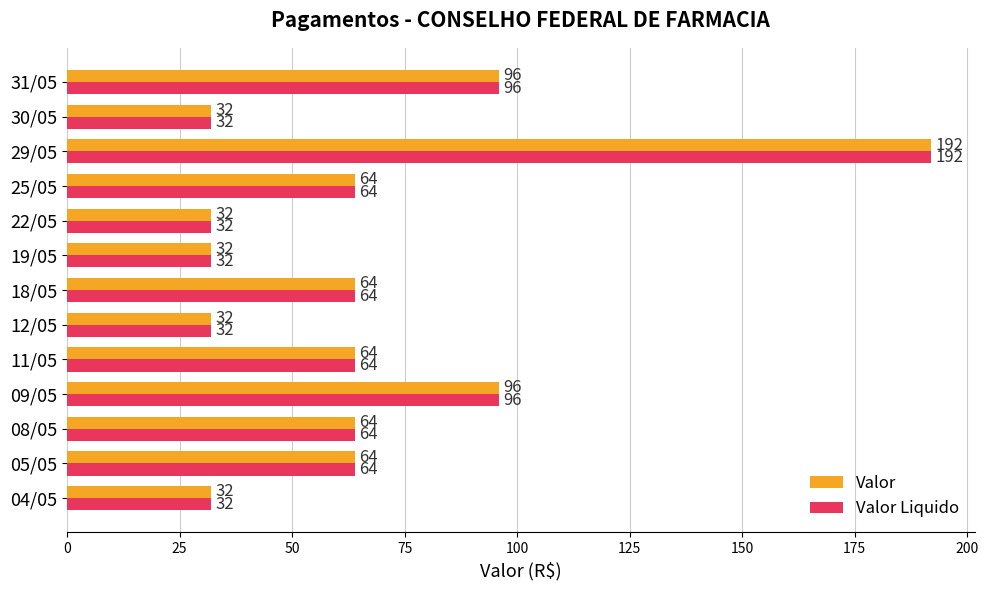

Which category has the highest value in the Valor series?

29/05